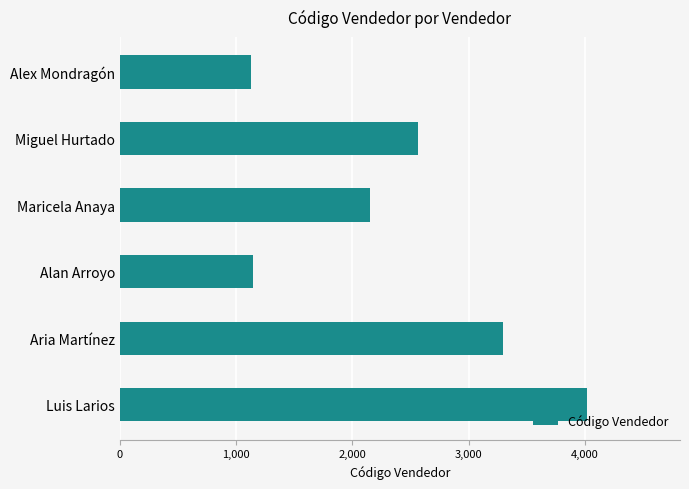

What is the sum of all values?

14293